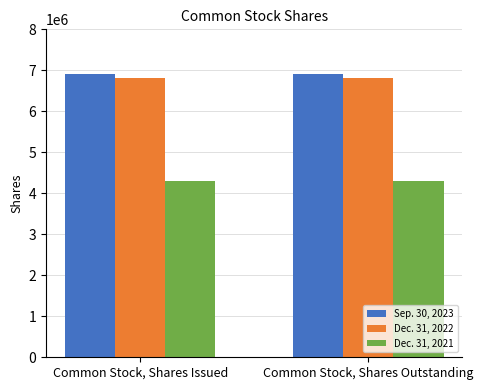

What are all the series names shown in the legend?

Sep. 30, 2023, Dec. 31, 2022, Dec. 31, 2021